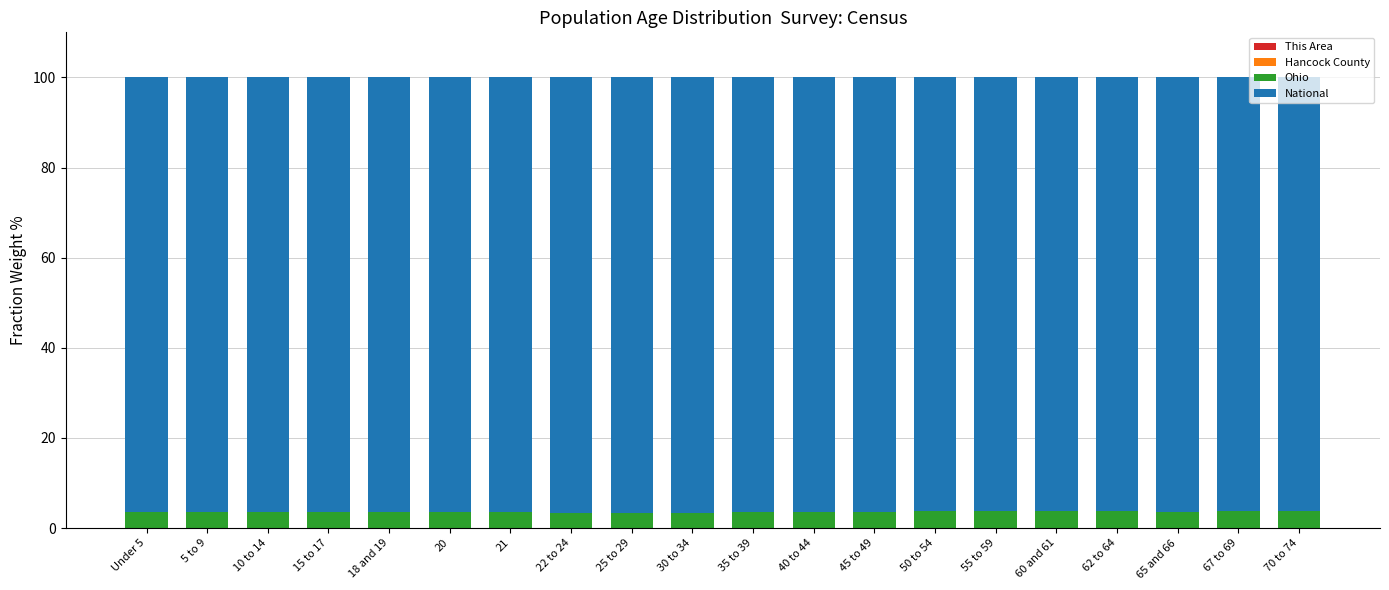

Are the bars grouped side by side (vs. stacked)?

No